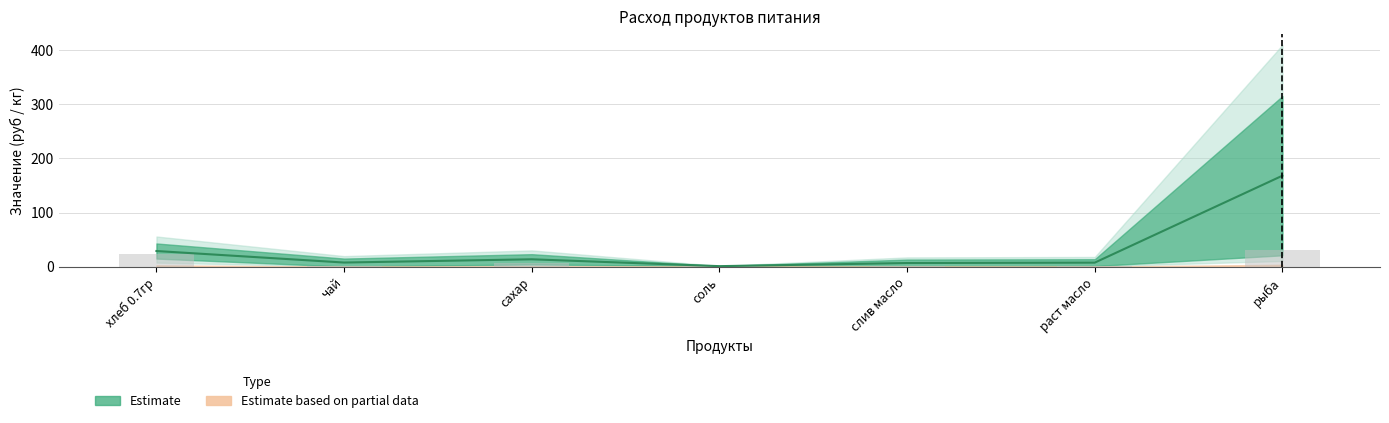

What is the difference between the highest and lowest values at чай?

7.2